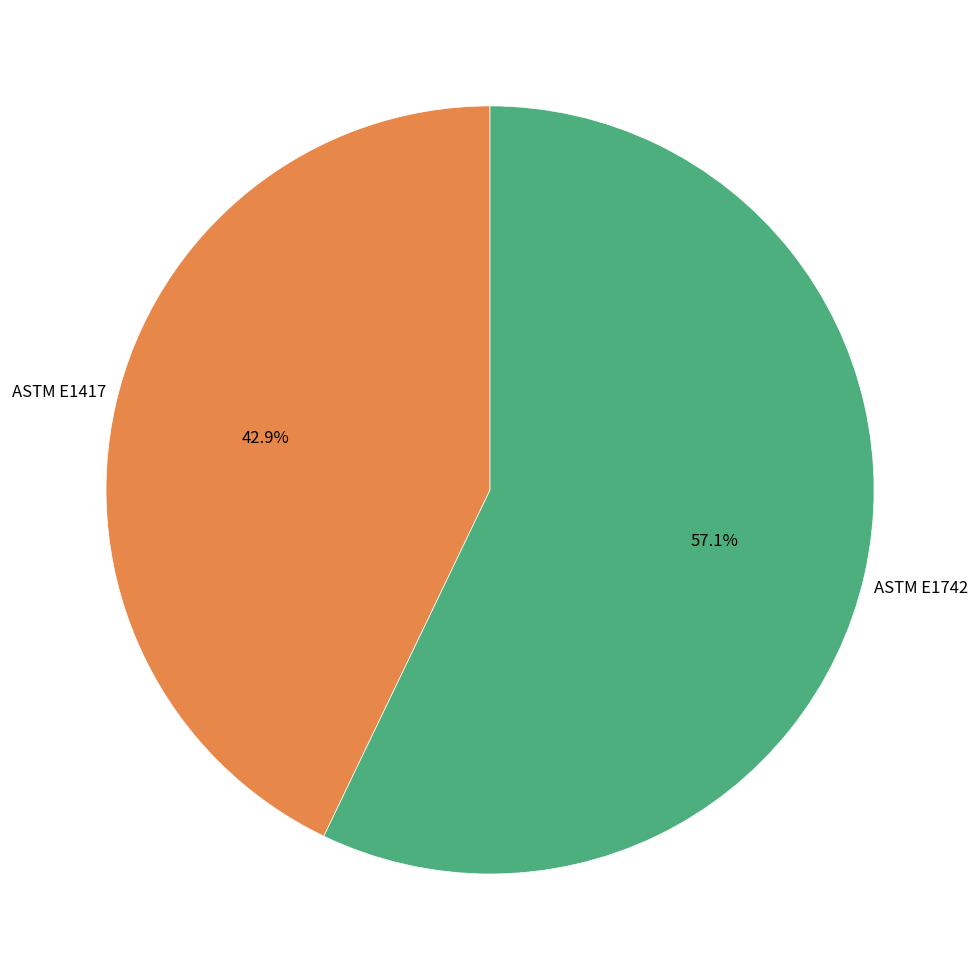

How many slices are in this pie chart?

2